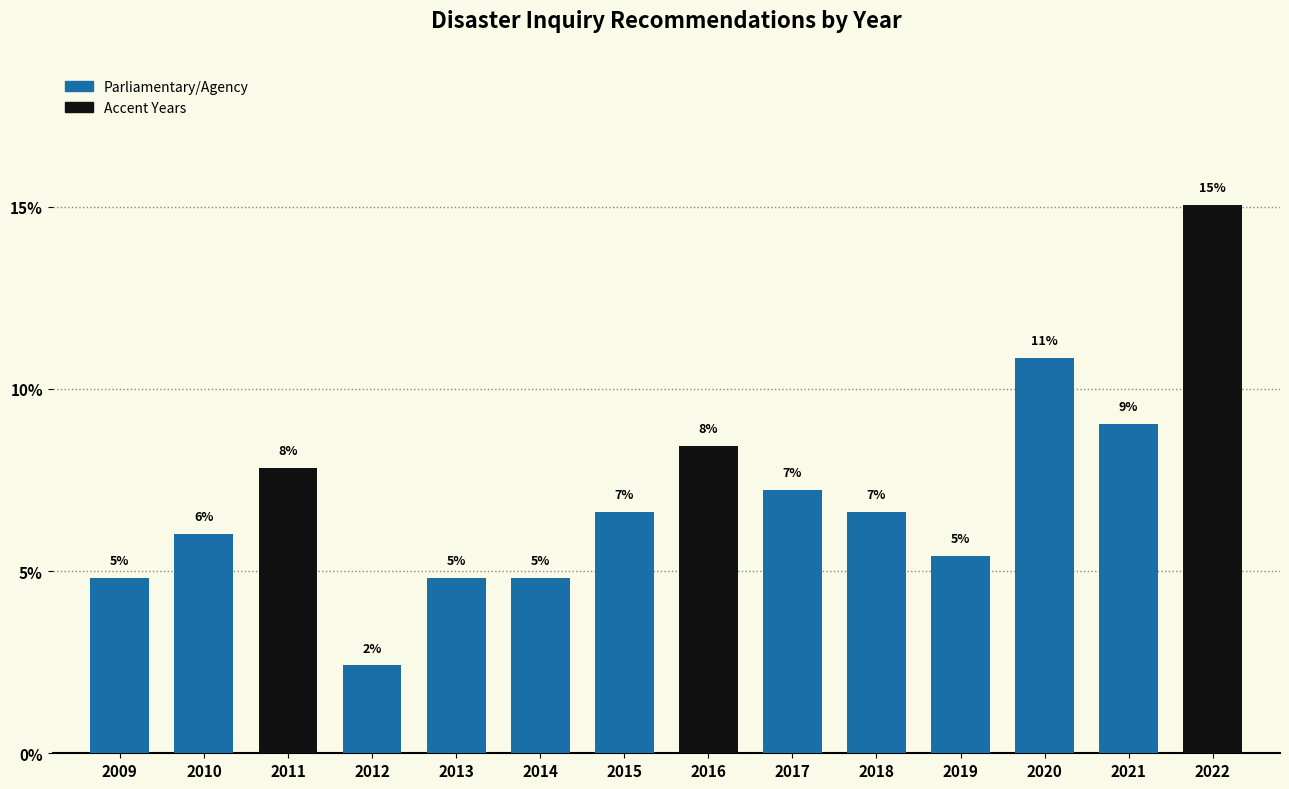

How many bars are there in total?

14